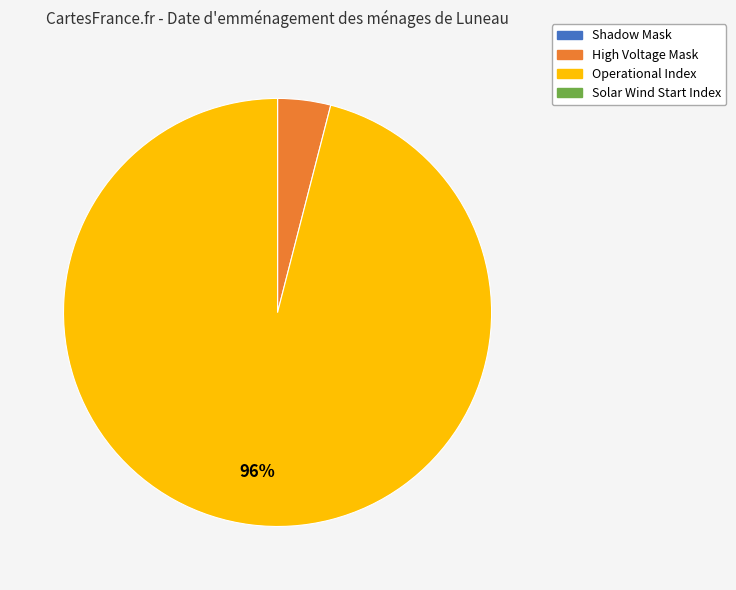

To the nearest percent, what percentage of the pie is Operational Index?

96%